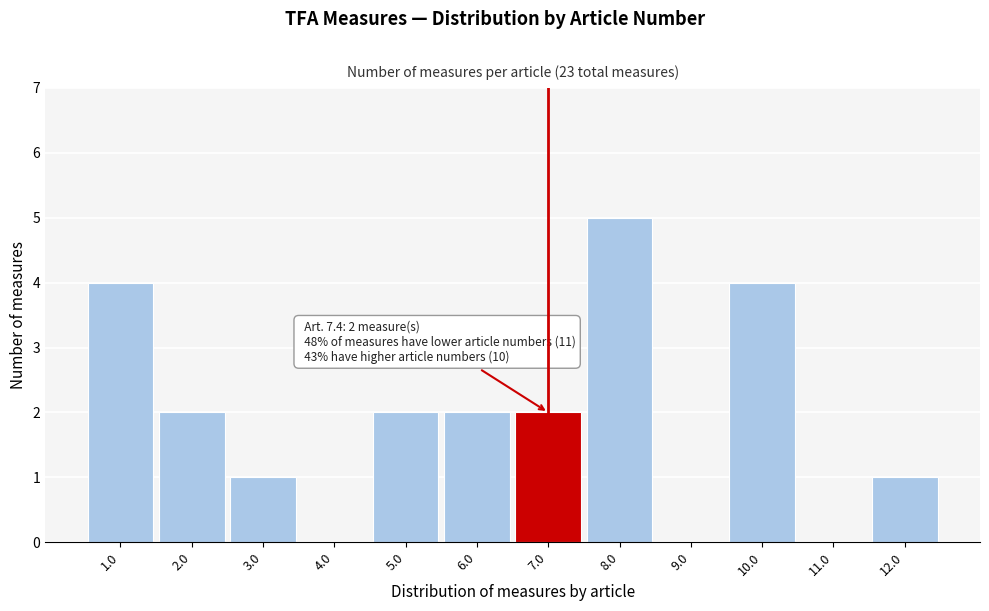

Over which range of the x-axis is the bar tallest?

7.5 to 8.5